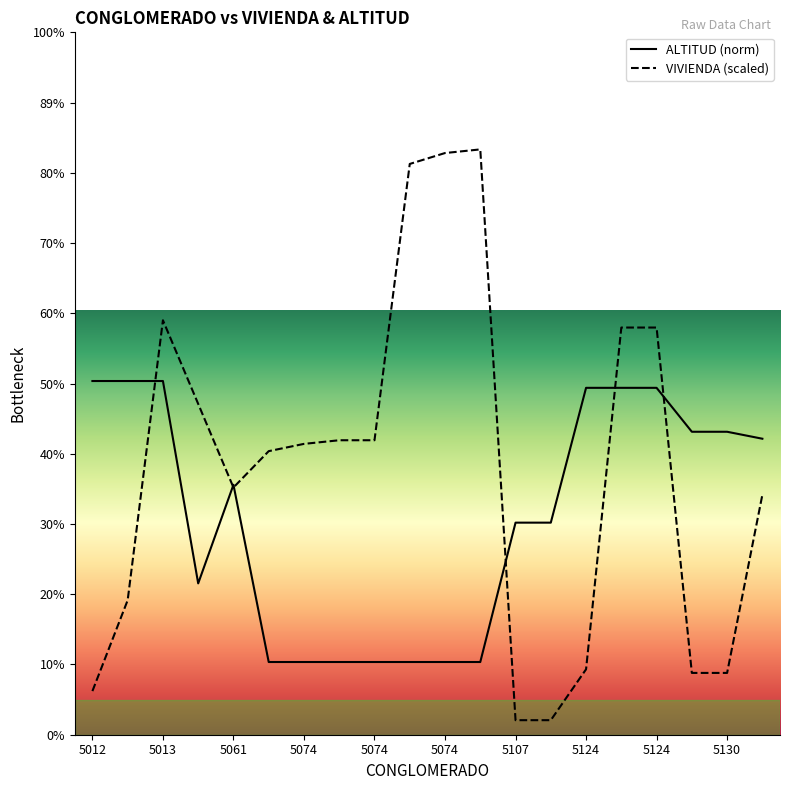

At which category does VIVIENDA reach its first local peak?

5013